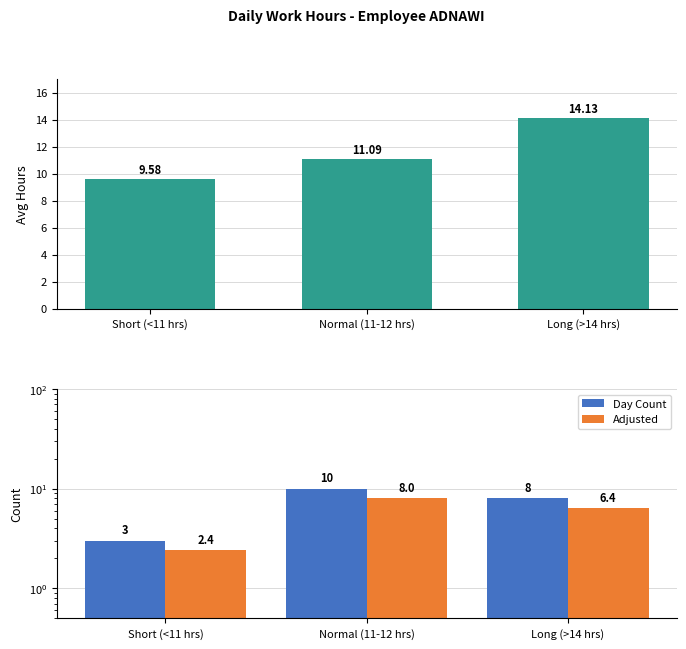

What is the sum of the Avg Hours values at Long (>14 hrs) and Normal (11-12 hrs)?

25.2